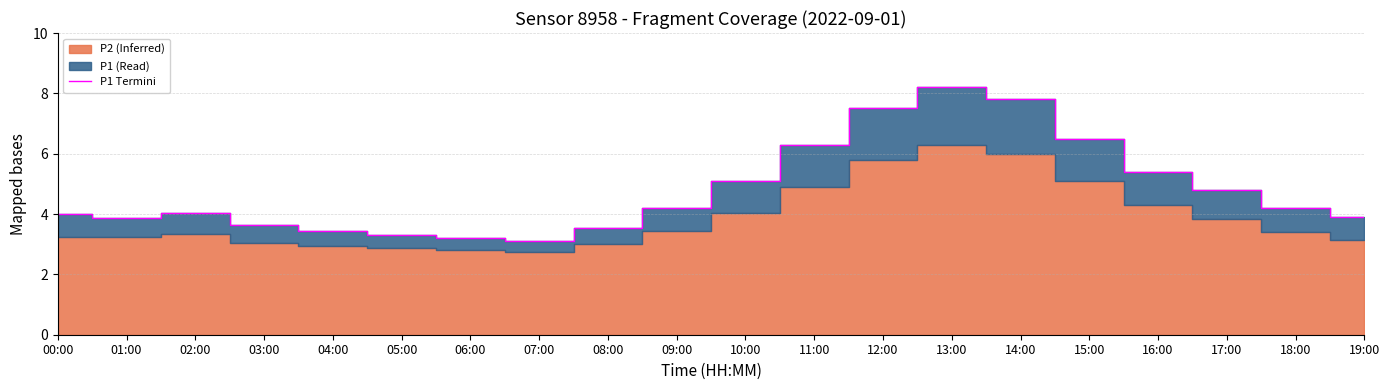

What is the label of the 13th point from the right?

07:00